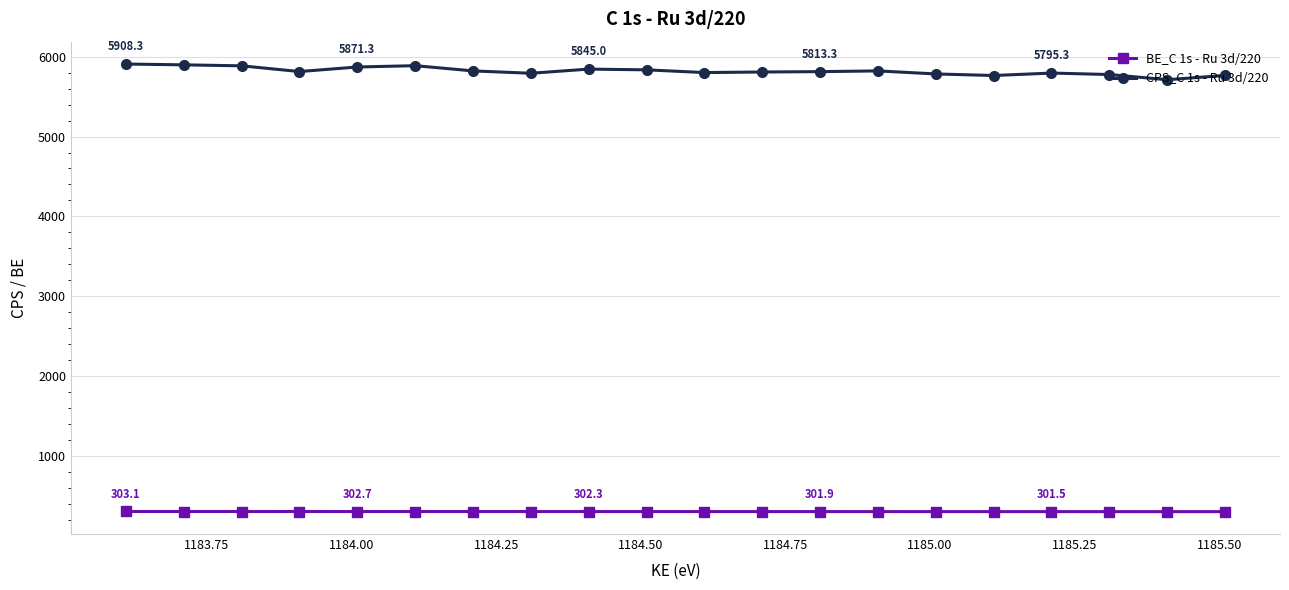

At how many categories does at least one series exceed 5017?

20